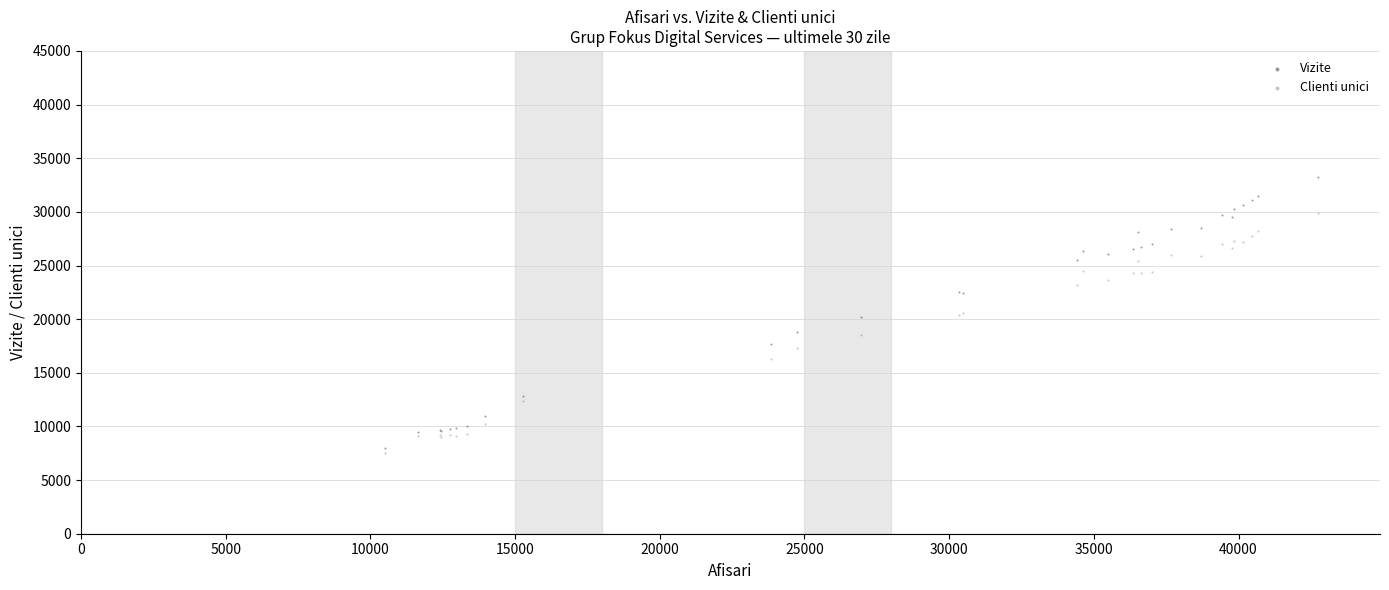

Which series has the widest spread of Y values?

Vizite